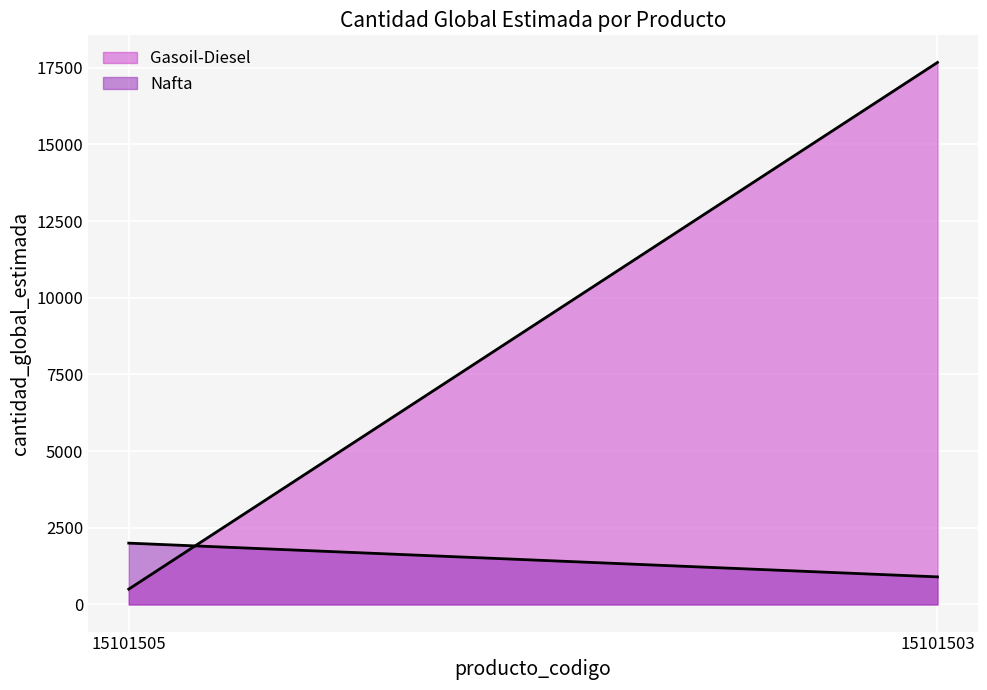

Does the chart display data point markers on the line(s)?

No